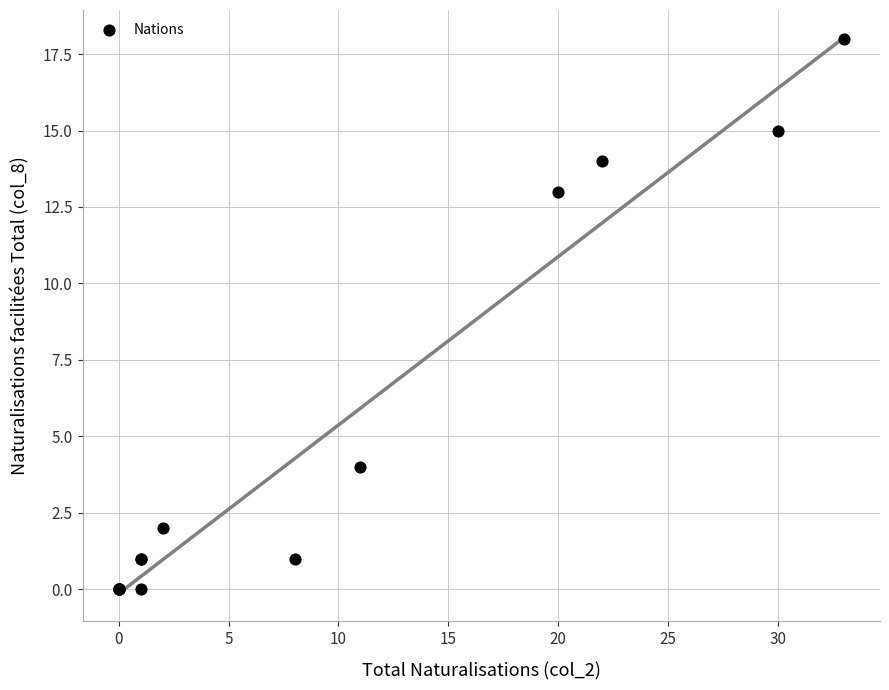

What Y value in the scatter plot is closest to 9?

13